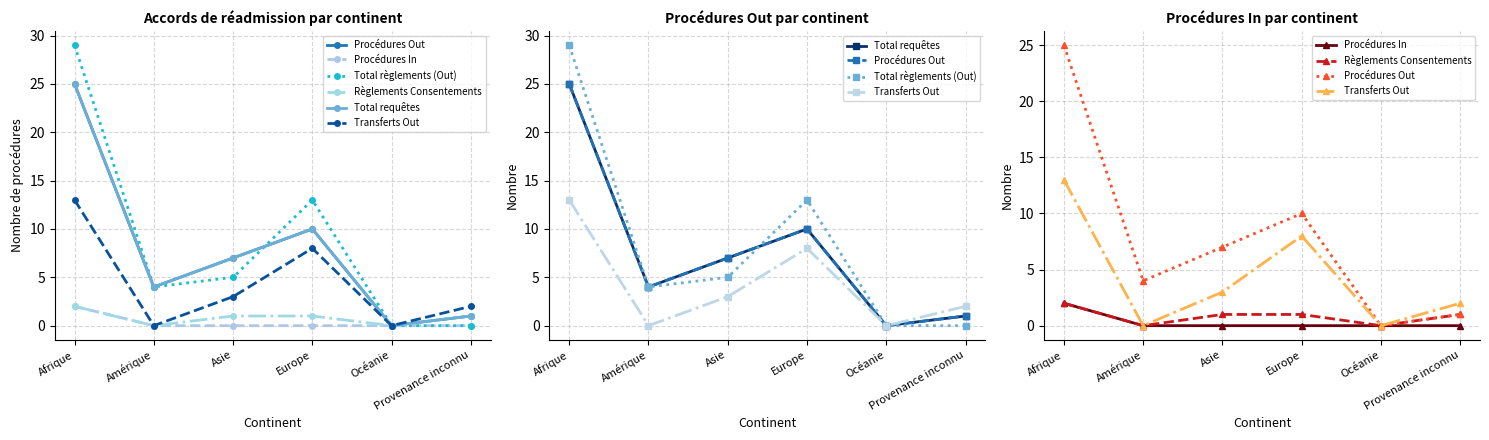

Reading left to right, extract all data points from this chart.

Procédures Out: 25	4	7	10	0	1
Procédures In: 2	0	0	0	0	0
Total règlements (Out): 29	4	5	13	0	0
Règlements Consentements: 2	0	1	1	0	1
Total requêtes: 25	4	7	10	0	1
Transferts Out: 13	0	3	8	0	2